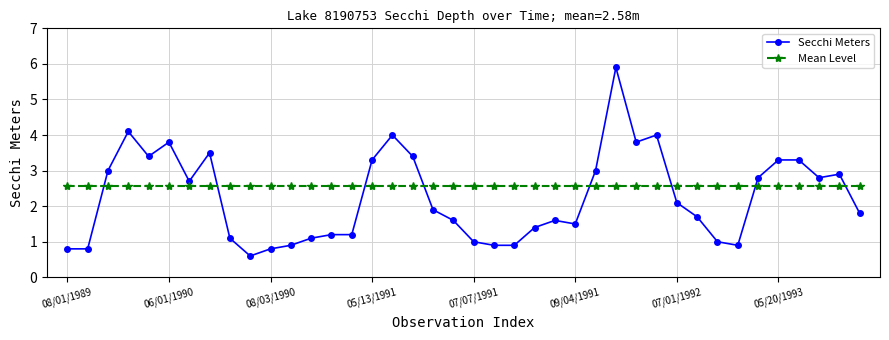

What is the difference between the maximum and minimum values in the Secchi Meters series?

5.3